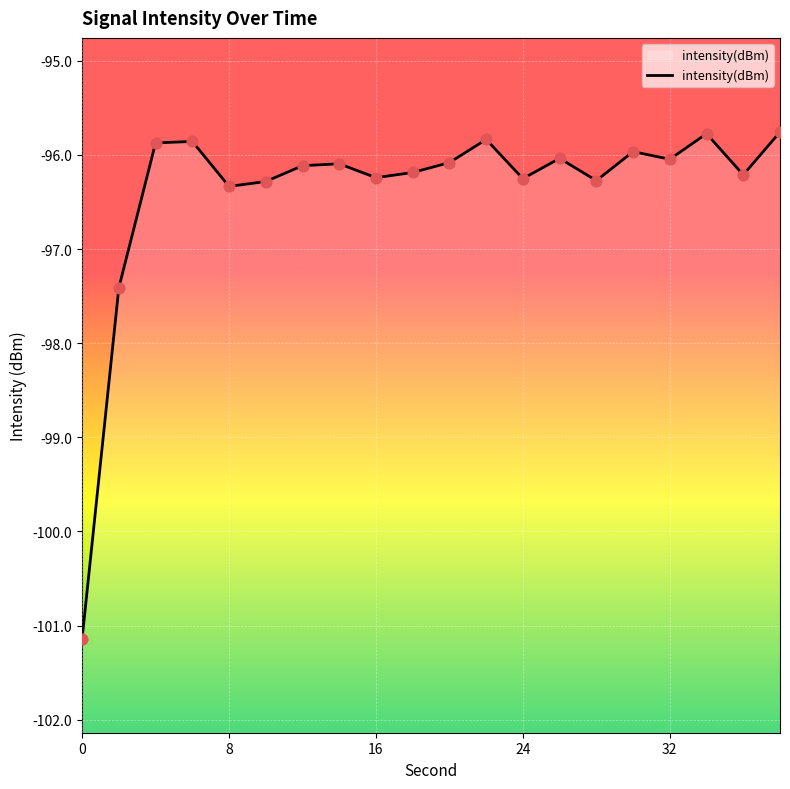

Between 34 and 2, which is larger?

34